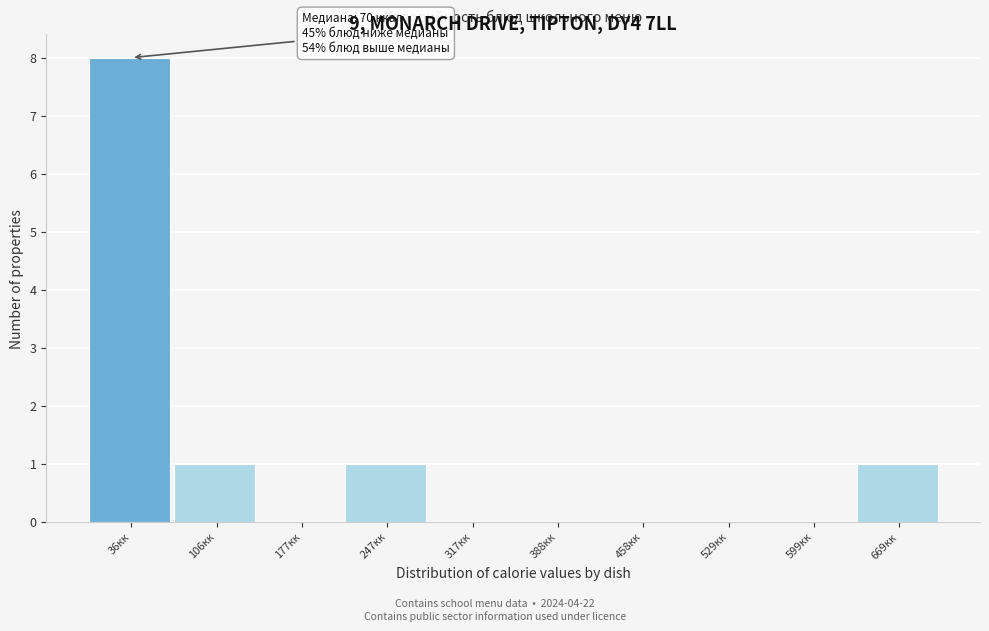

Reading left to right, what are all the values shown in this chart?

36кк=8	106кк=1	177кк=0	247кк=1	317кк=0	388кк=0	458кк=0	529кк=0	599кк=0	669кк=1